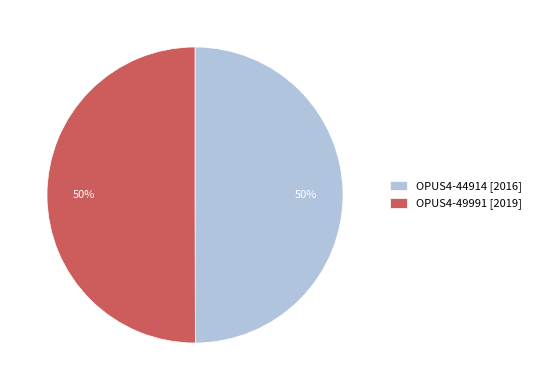

How many slices are in this pie chart?

2